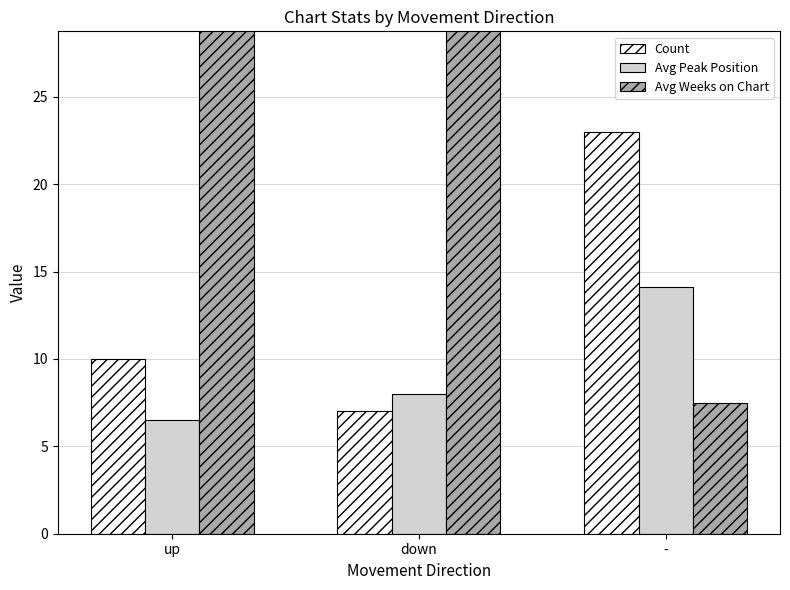

Is the value of Avg Peak Position at up greater than the value of Count at -?

No